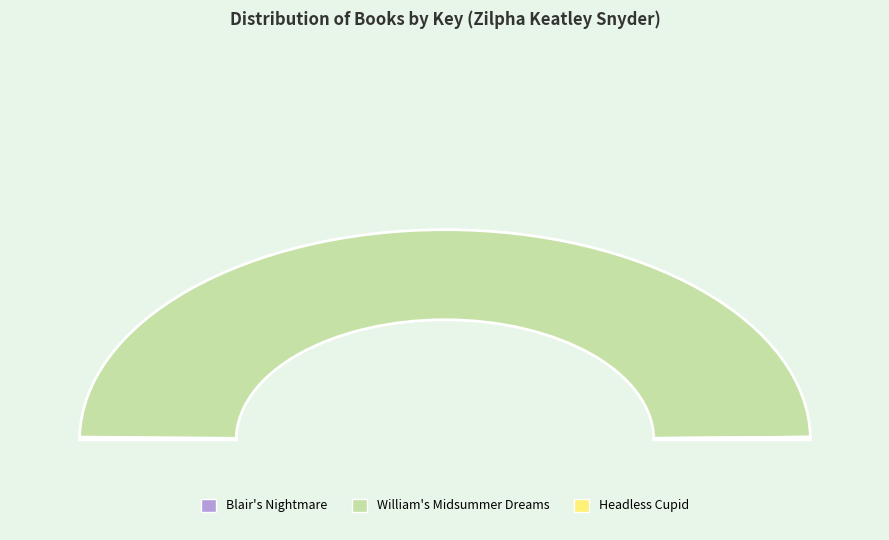

True or false: William's Midsummer Dreams accounts for 99% of the total.

True